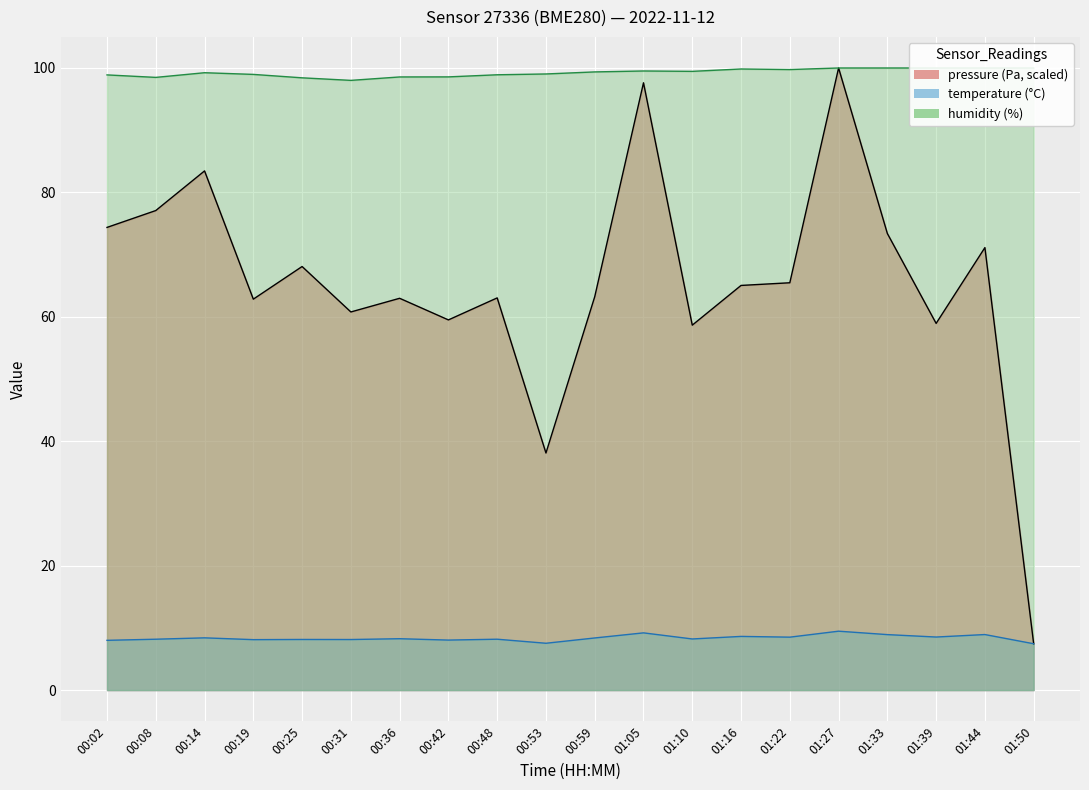

Is the value of humidity at 00:25 greater than the value of pressure at 01:05?

Yes